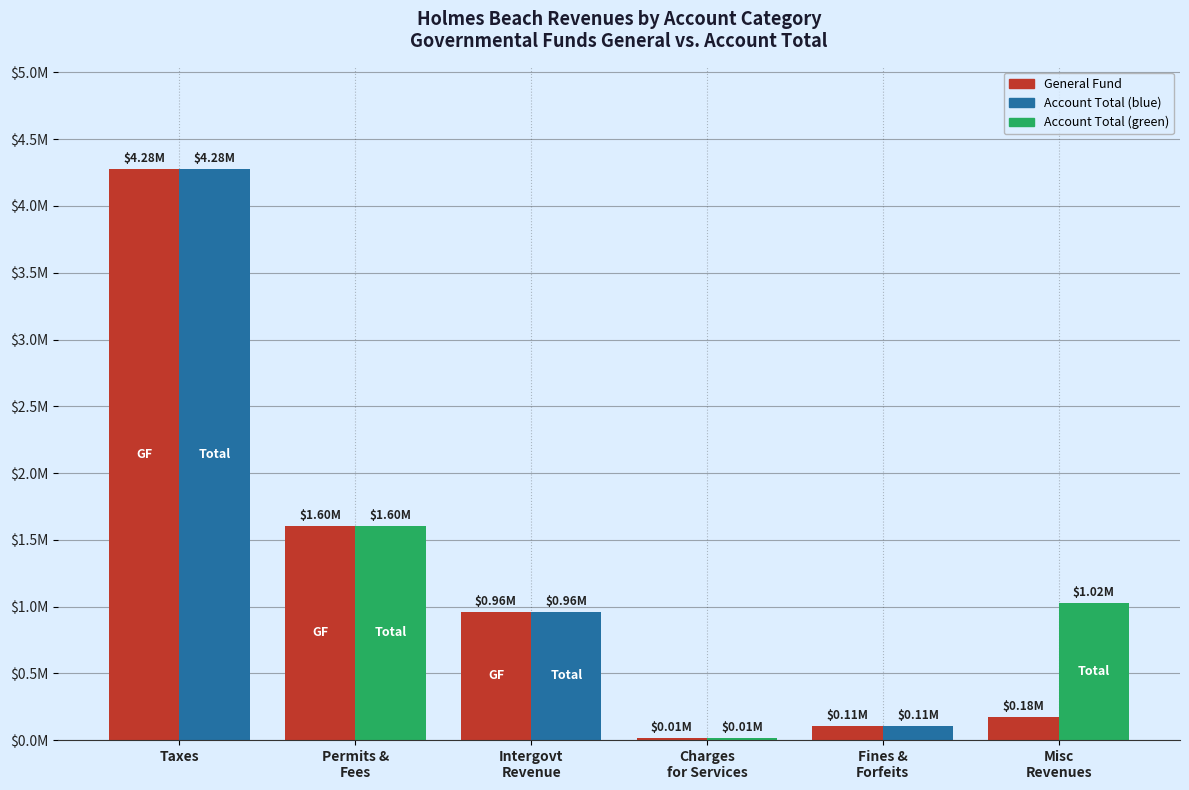

What position from the left is Misc
Revenues?

6